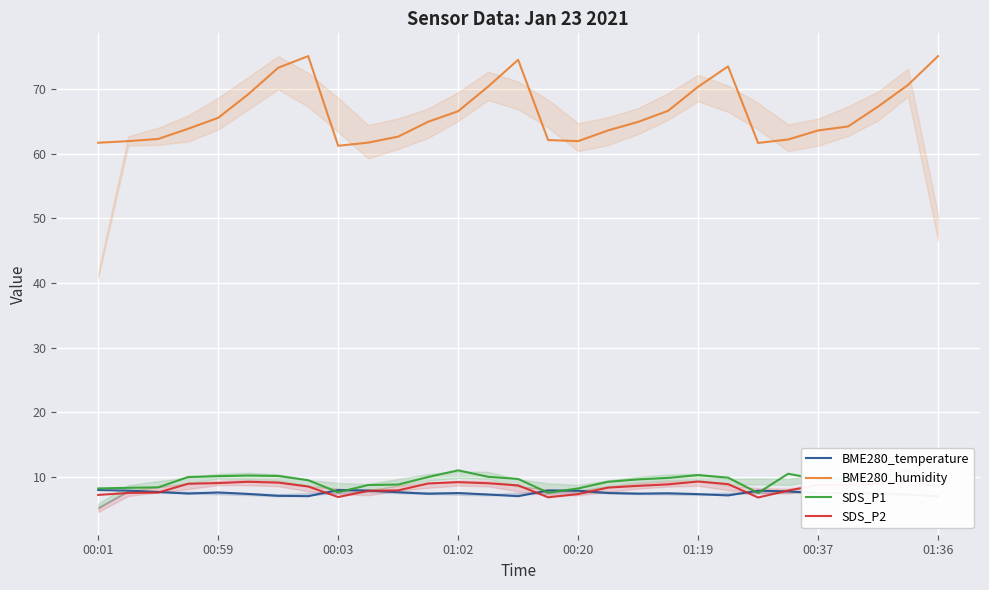

What is the maximum value for SDS_P2?

9.4